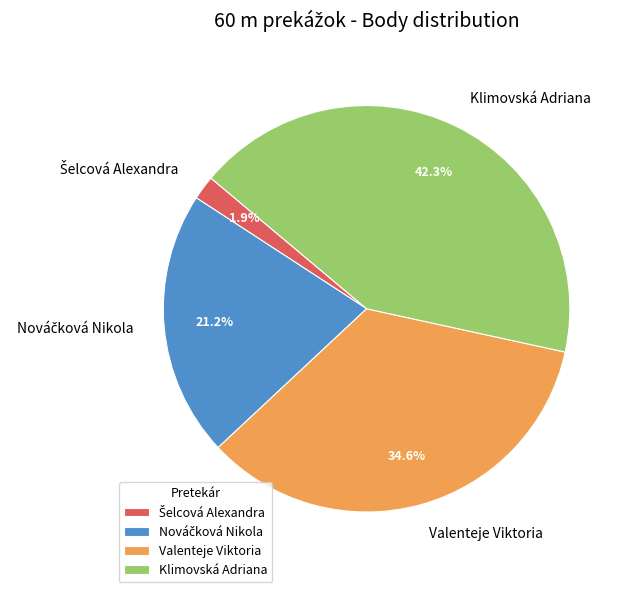

Which category has the biggest portion of the pie?

Klimovská Adriana